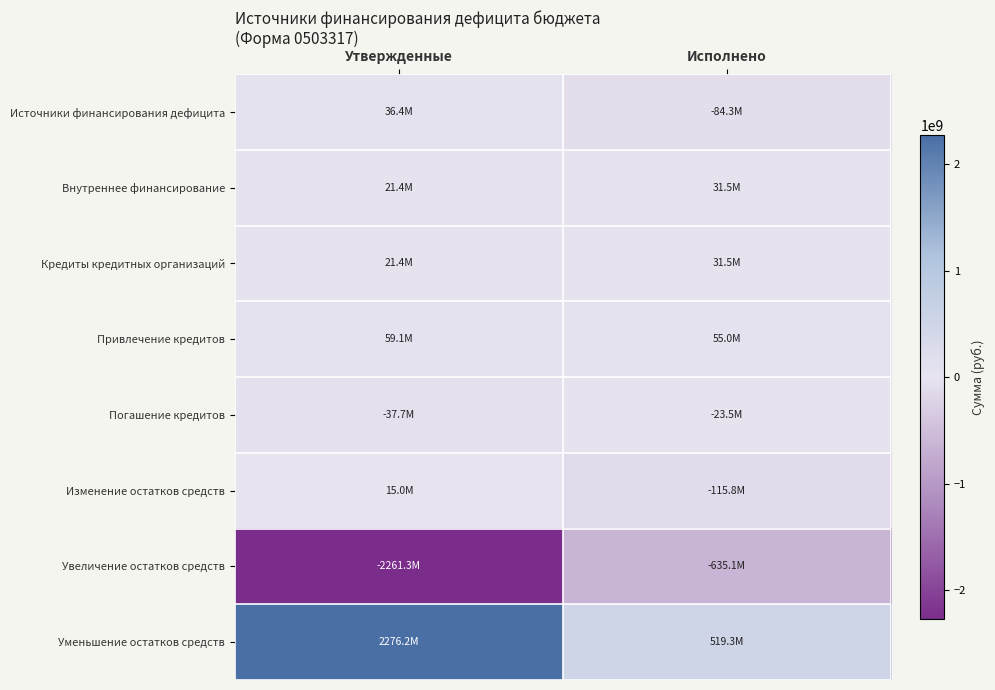

What is the minimum value shown in the chart?

-2261265738.7